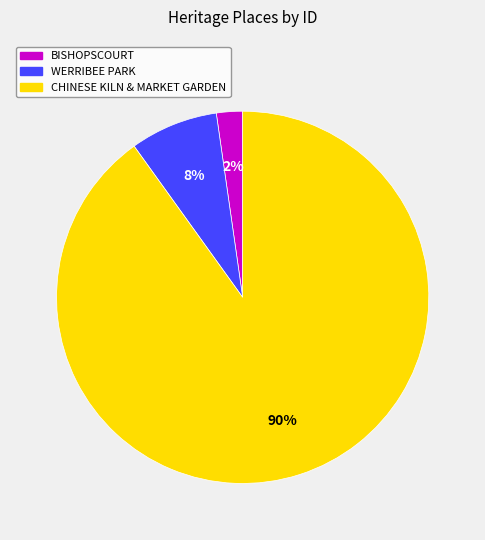

The CHINESE KILN & MARKET GARDEN slice represents 90% of the pie. True or false?

True